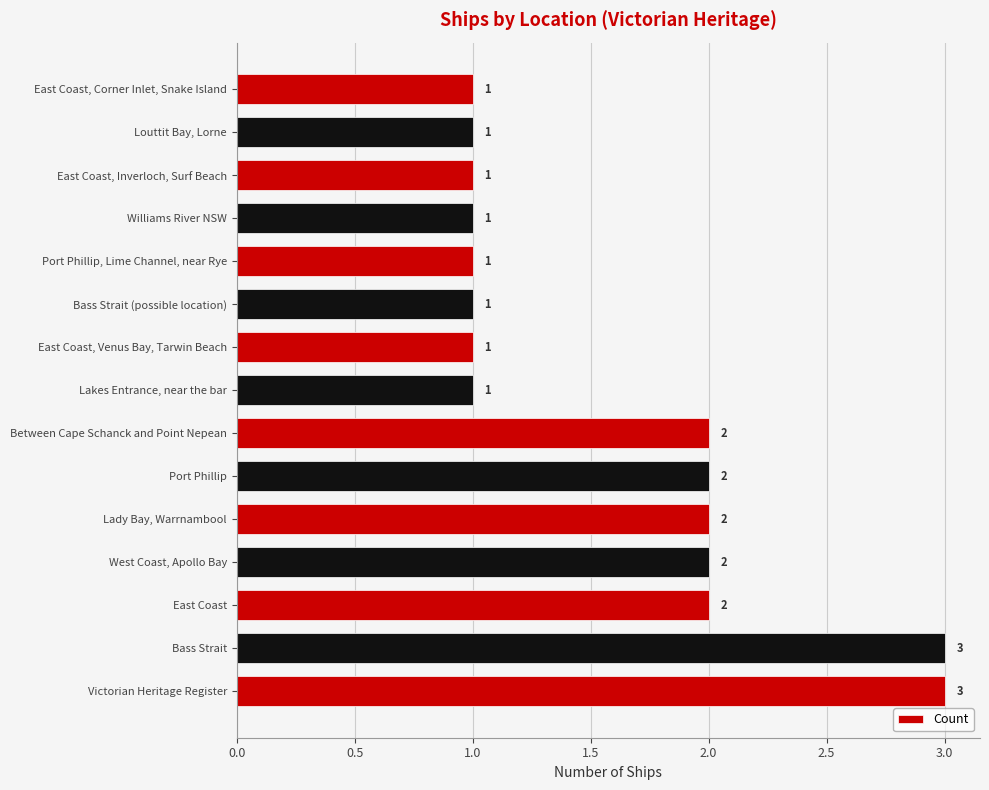

What is the ratio of the value at Port Phillip to the value at Between Cape Schanck and Point Nepean?

1.0